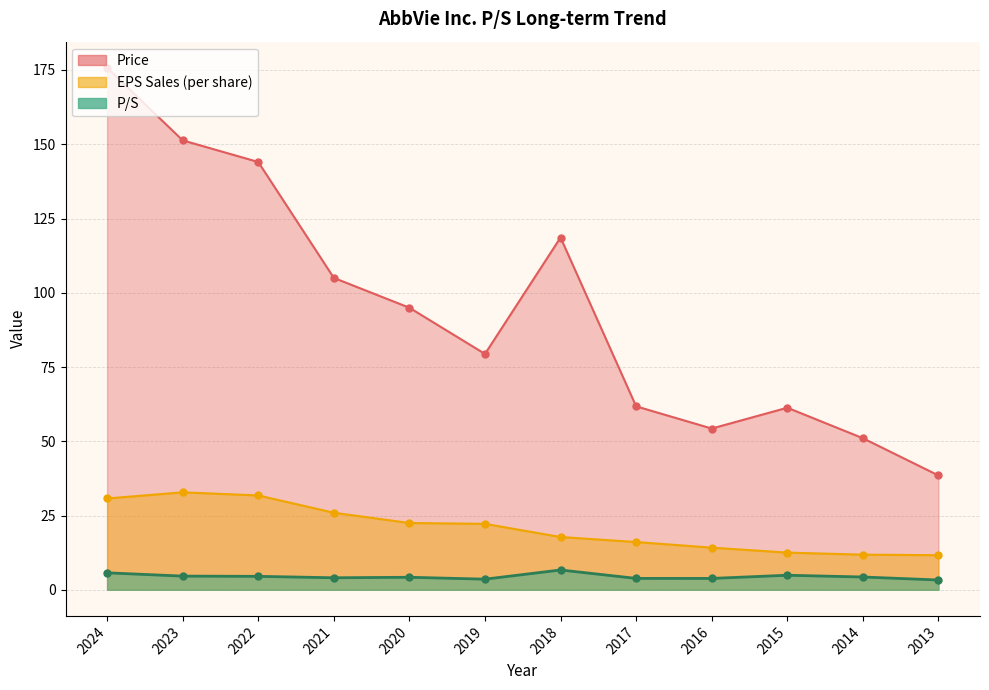

True or false: EPS_Sales and P/S cross at least once.

False